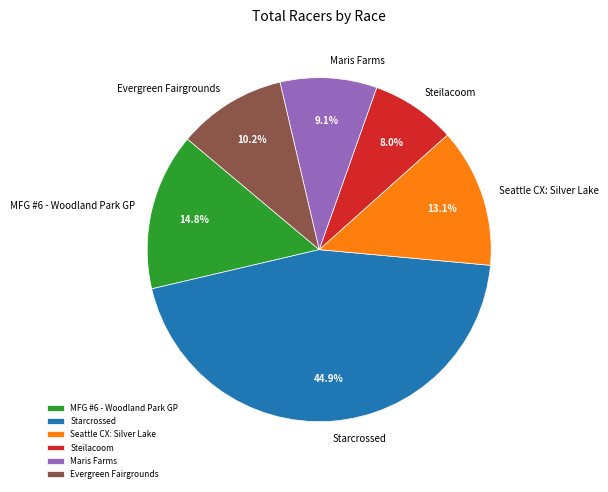

Do Steilacoom and Starcrossed together represent more than half of the pie?

Yes